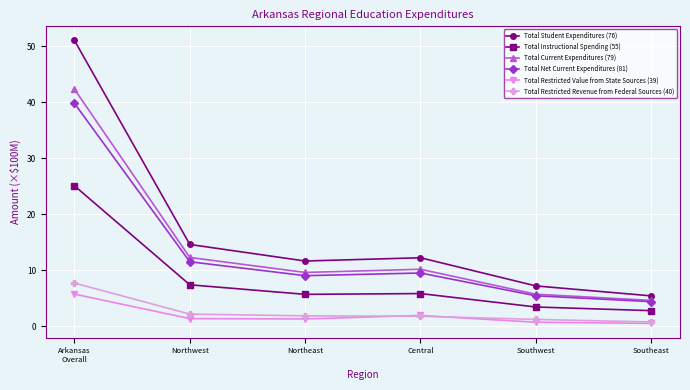

What is the difference between the maximum and second lowest values in the Total Instructional Spending (55) series?

21.6